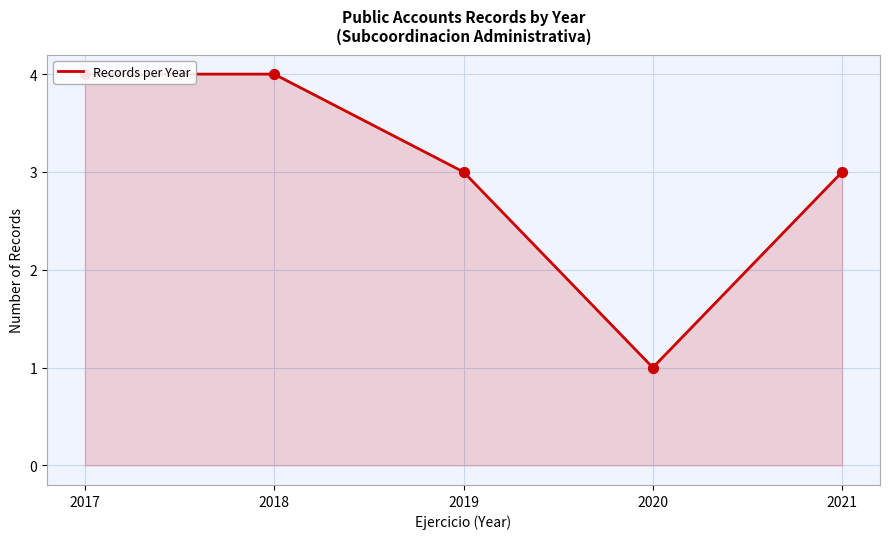

Approximately how many times larger is the value at 2017 compared to 2021?

1.3